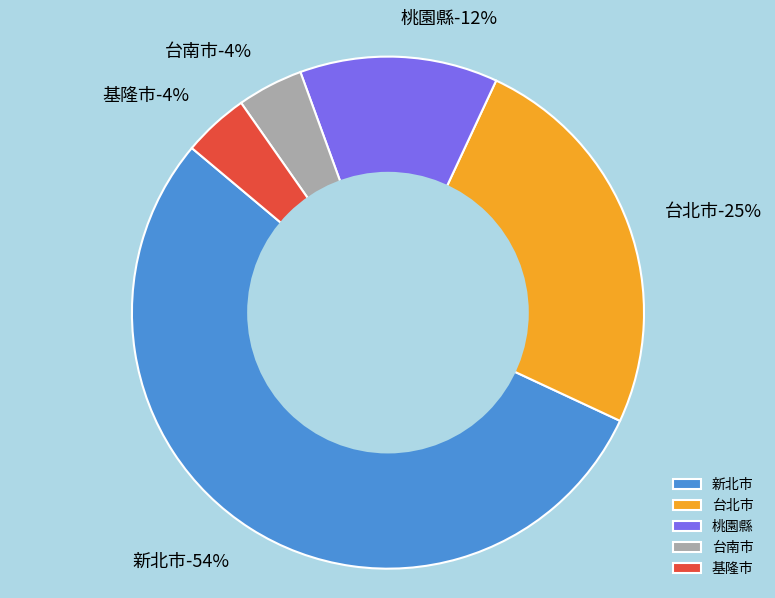

Which slice is the largest?

新北市